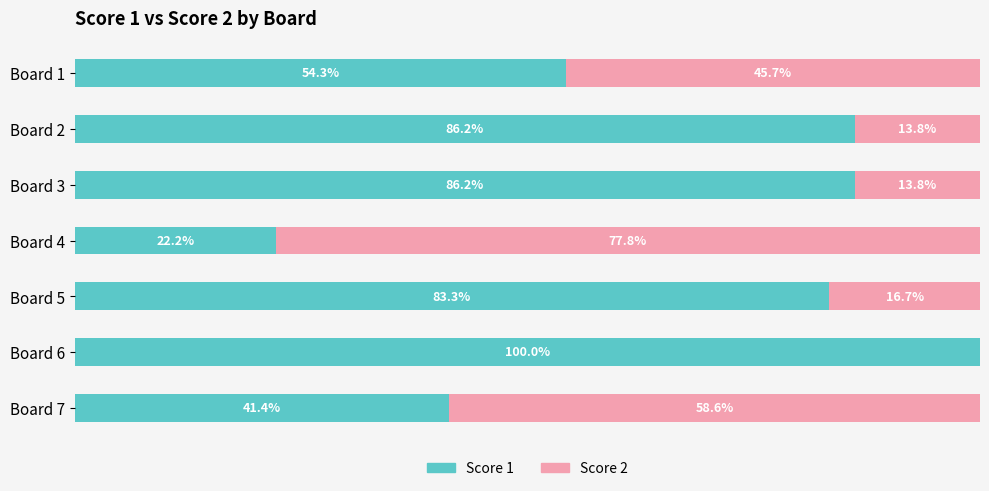

What is the sum of all Score 2 values?

226.4